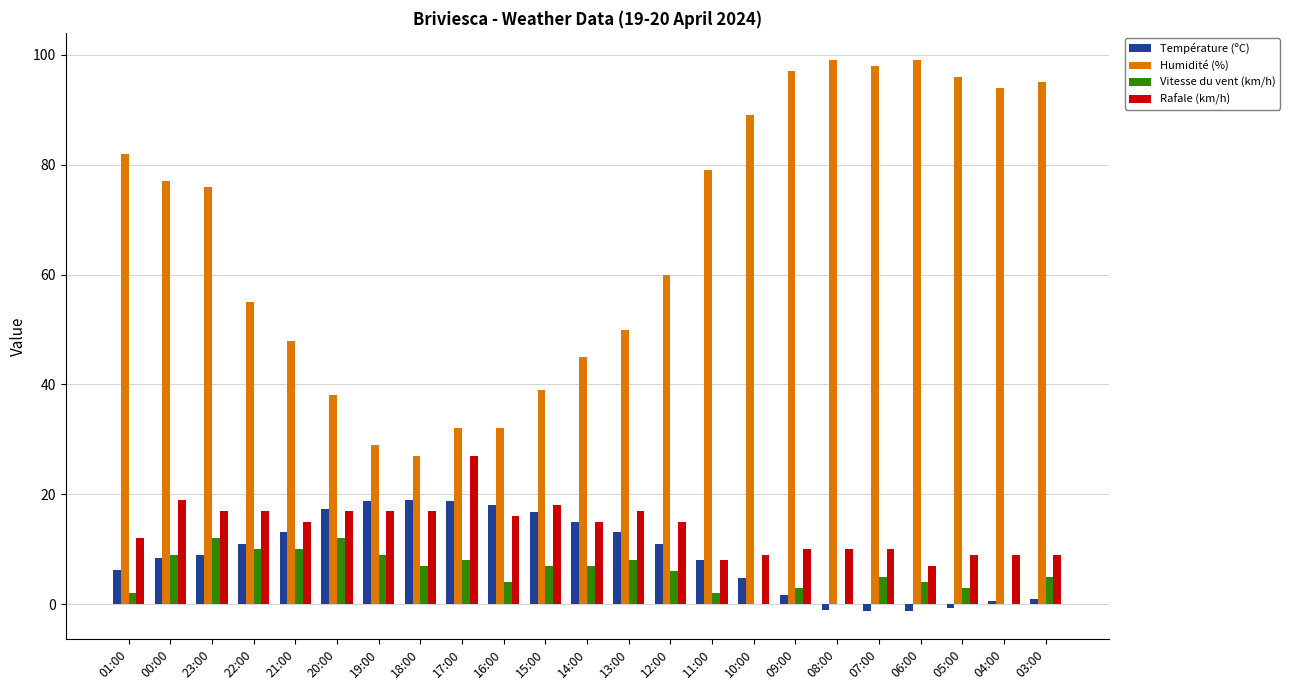

Where is Humidité (%) nearest to the value 63?

12:00